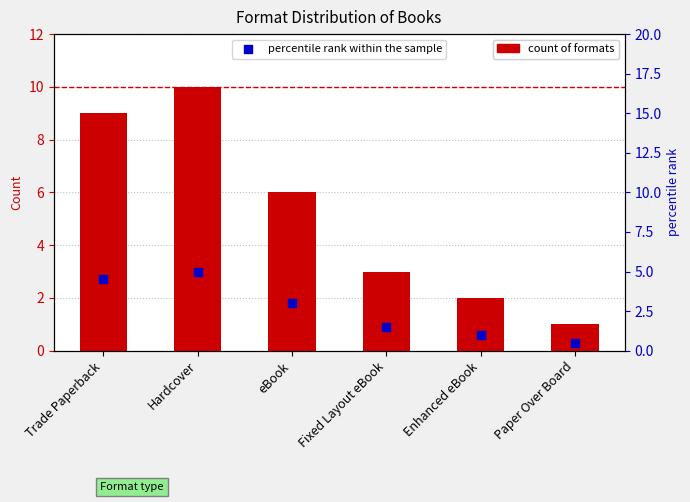

Which series contains the highest Y value?

Number of Formats